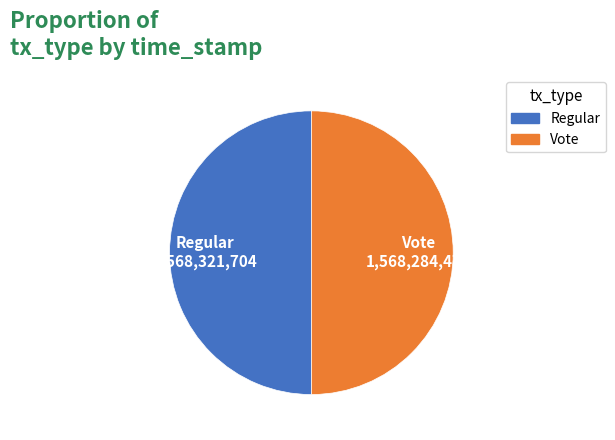

The Vote slice represents 37% of the pie. True or false?

False